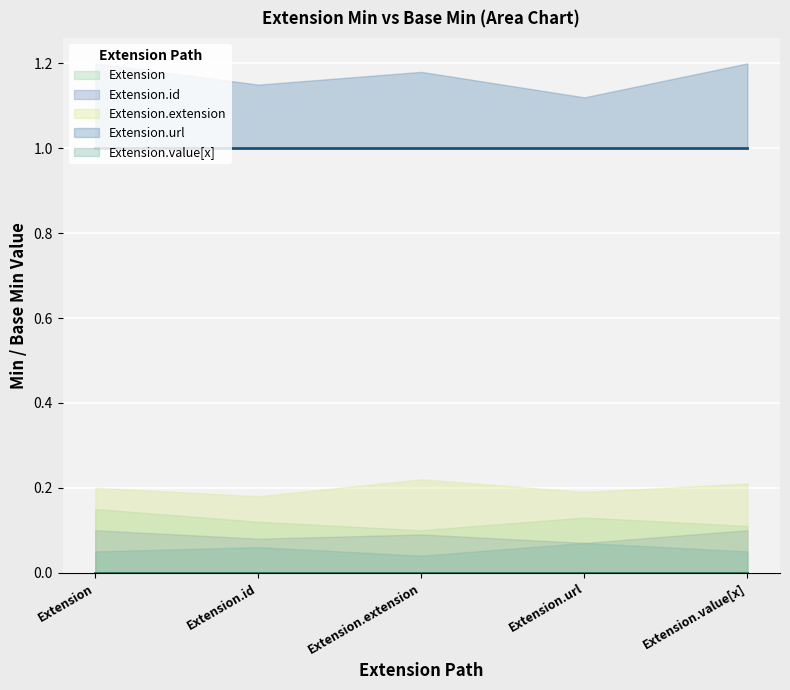

Which category has the lowest value in the Extension.id series?

Extension